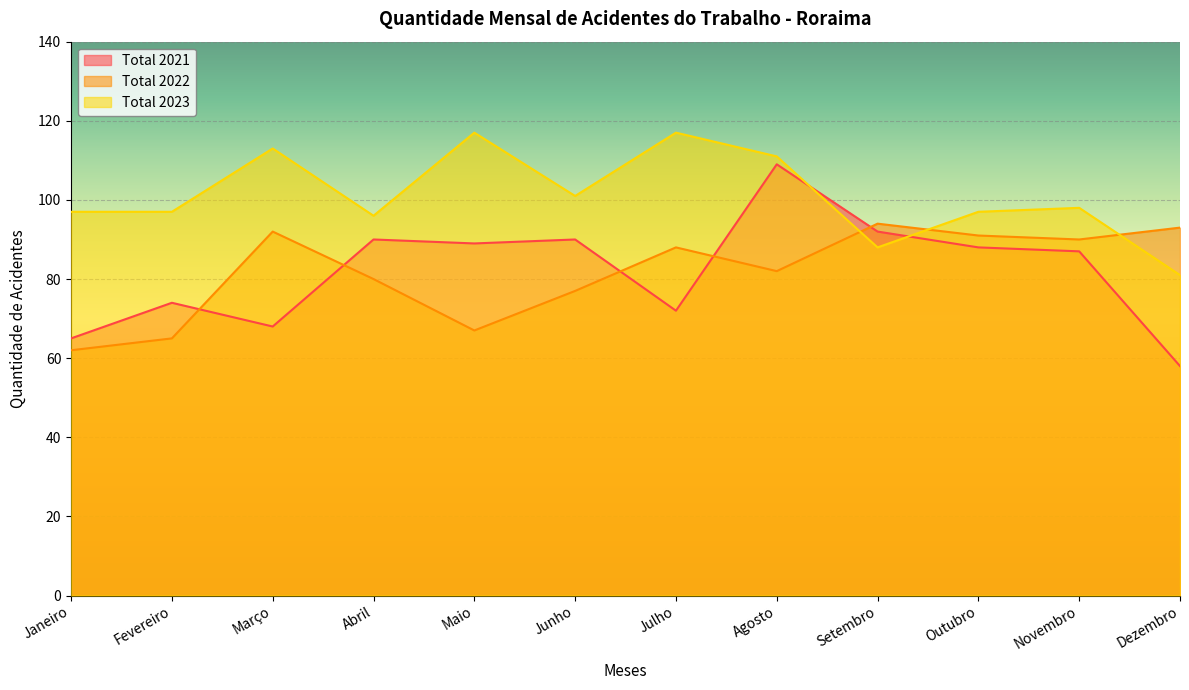

How many lines are shown in the chart?

3